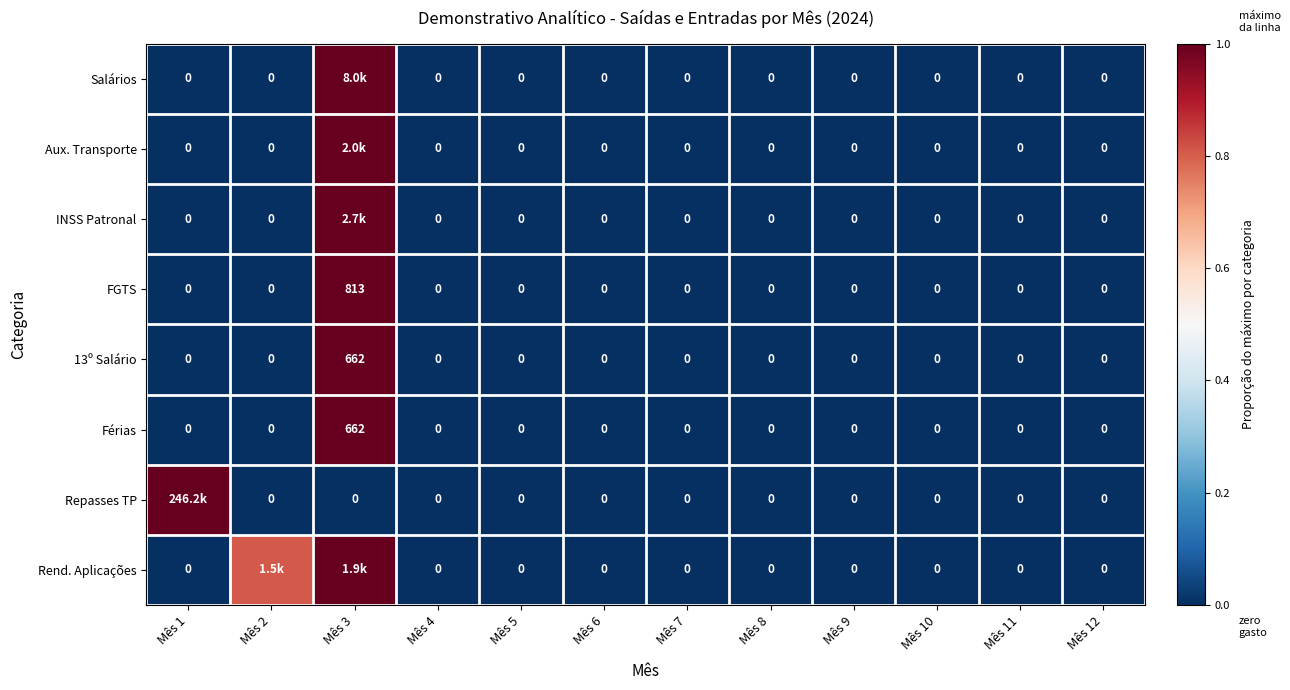

Is the value of 13º Salário at Mês 3 greater than the value of Férias at Mês 7?

Yes